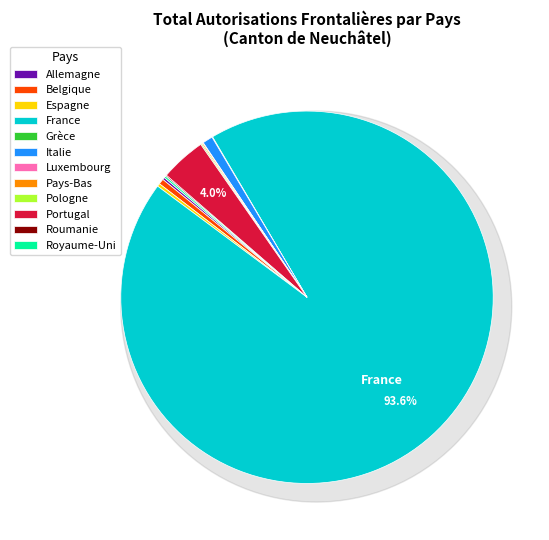

To the nearest percent, what is the difference between the Pays-Bas and Portugal slice percentages?

4%